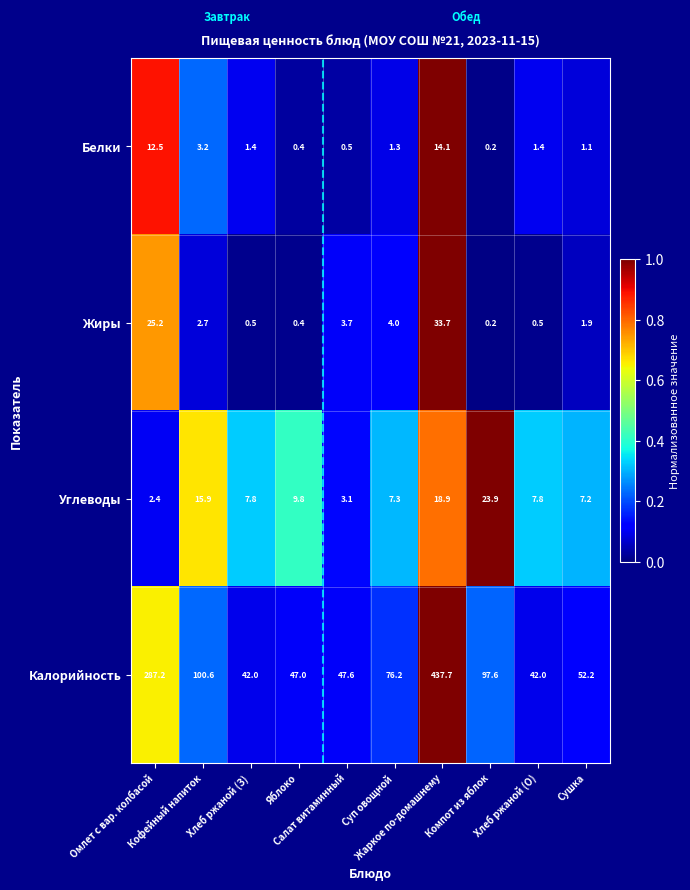

What is the greatest value displayed?

437.7